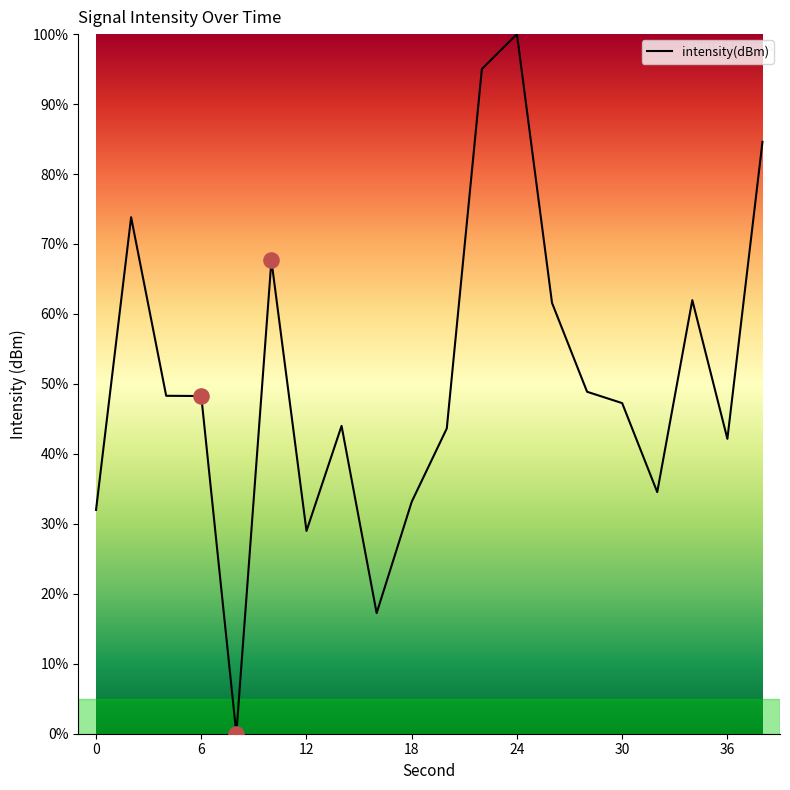

What is the difference between the maximum and minimum values?

100.0